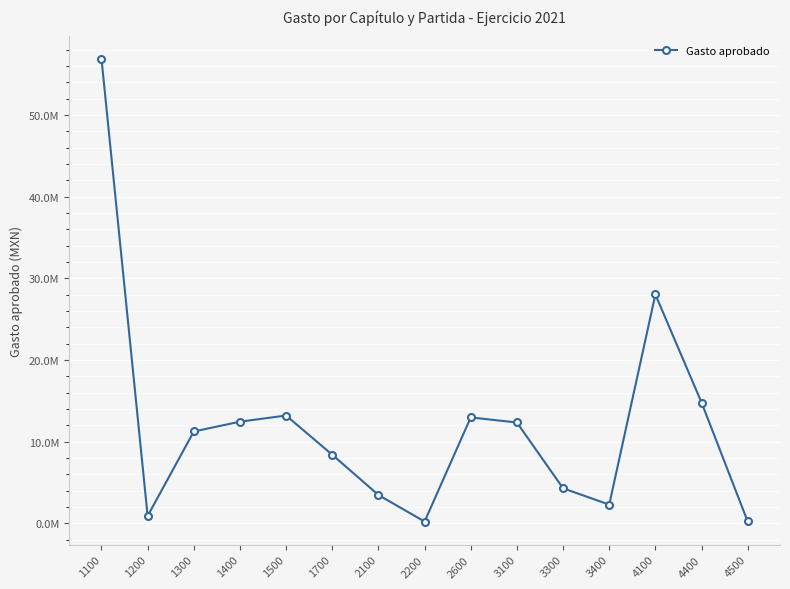

Between 1400 and 1100, which is larger?

1100